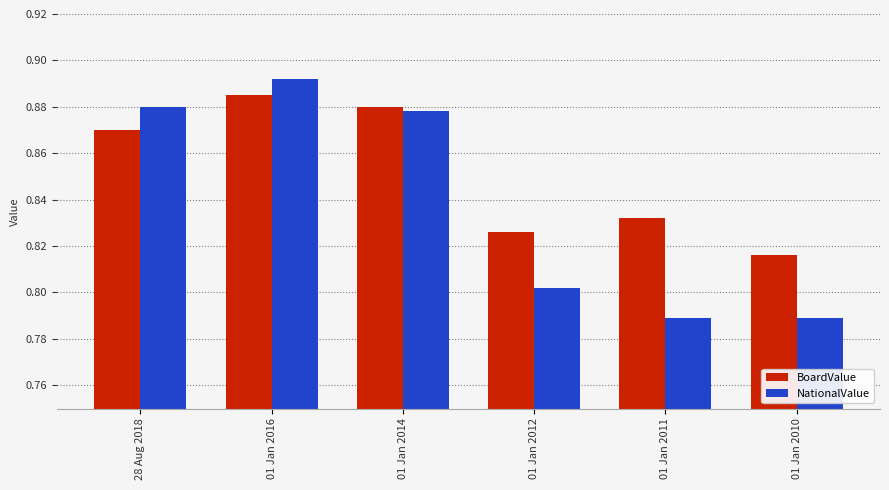

Where is BoardValue nearest to the value 0?

01 Jan 2010